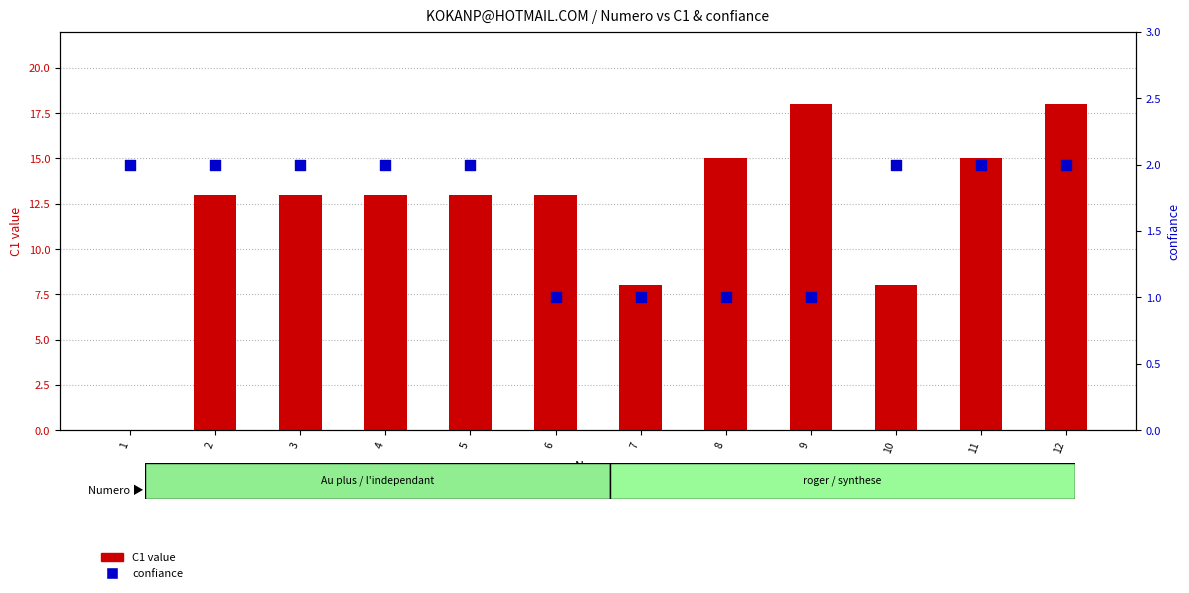

What are all the series names shown in the legend?

C1 value, confiance